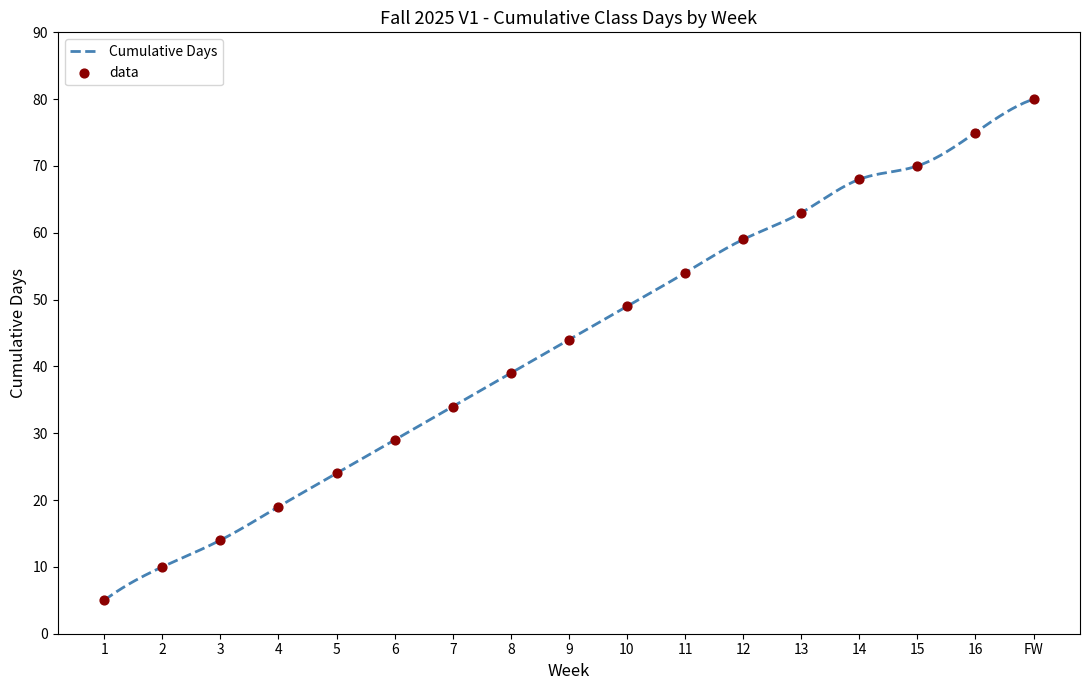

What is the change in value from 1 to 5?

+19